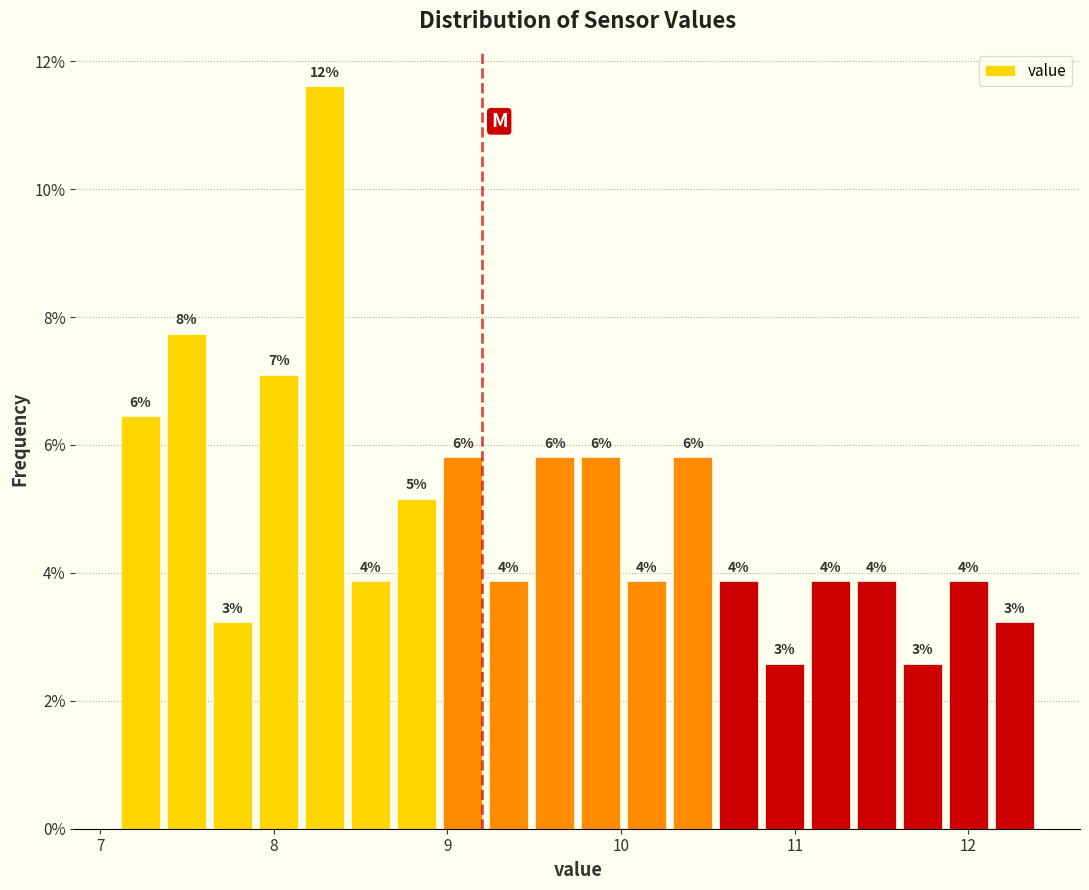

Around what value on the x-axis is the tallest bar? Give the approximate position of its centre, as read against the axis.

8.3